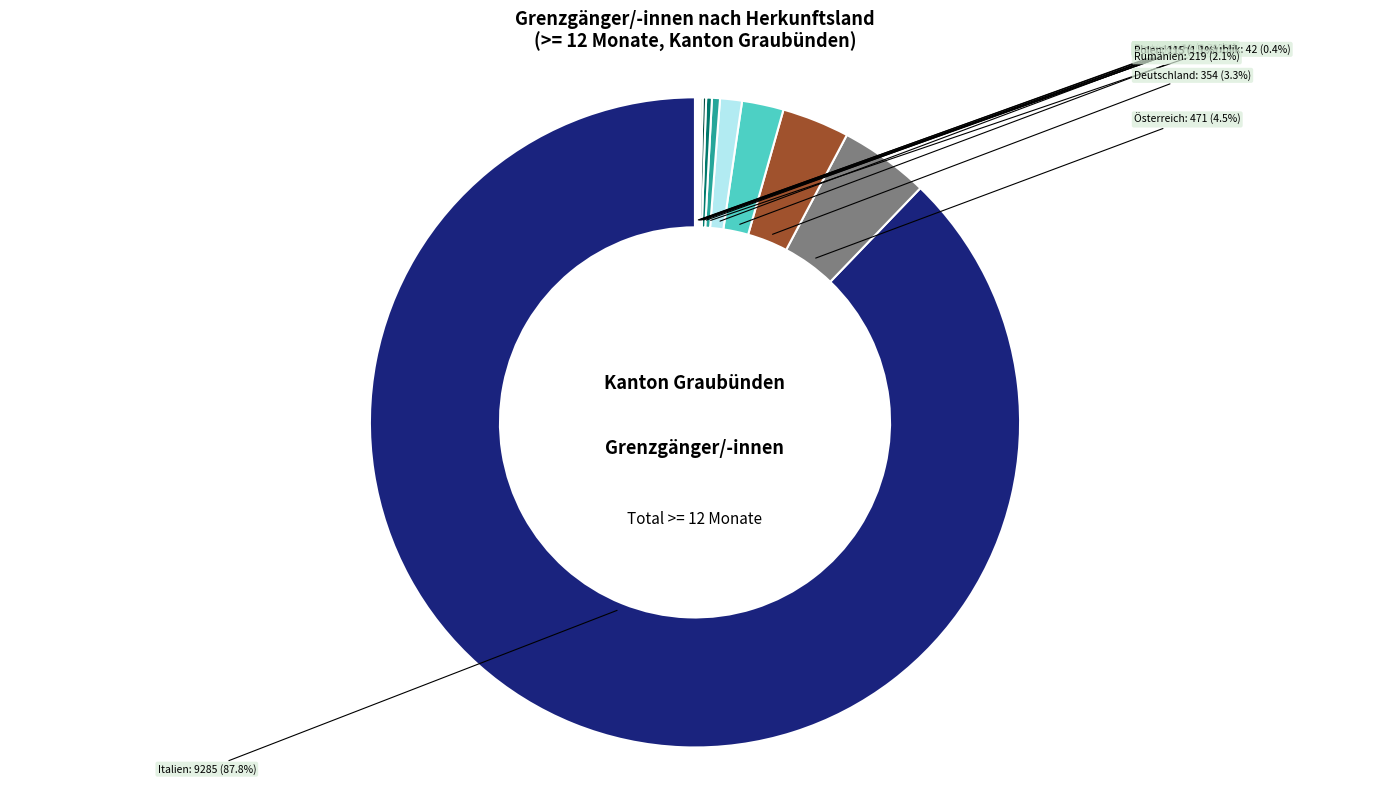

Does any single category account for the majority?

Yes